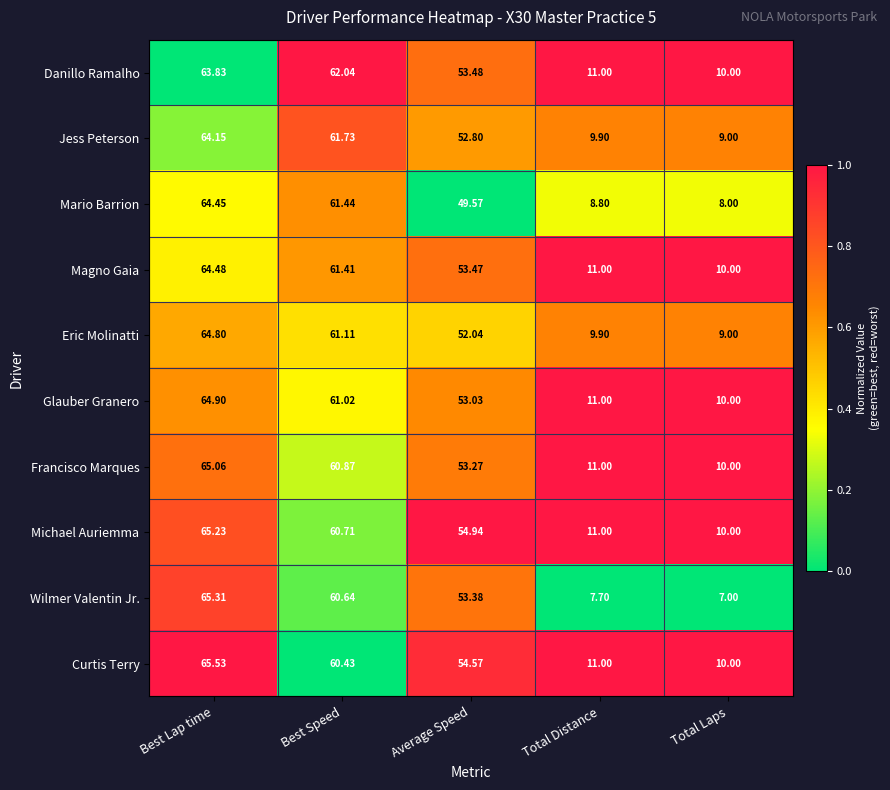

Between Average Speed and Total Distance, which series saw the biggest shift?

Wilmer Valentin Jr.